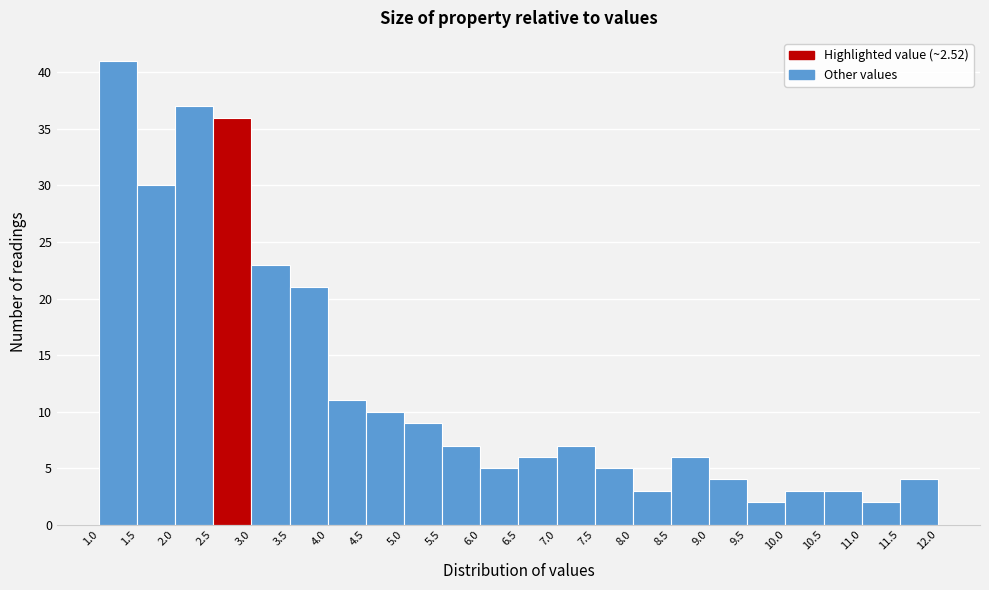

What is the height of the bar covering 10.0 to 10.5 on the x-axis? The values are not printed on the chart, so give them approximately, as read against the axis.

3